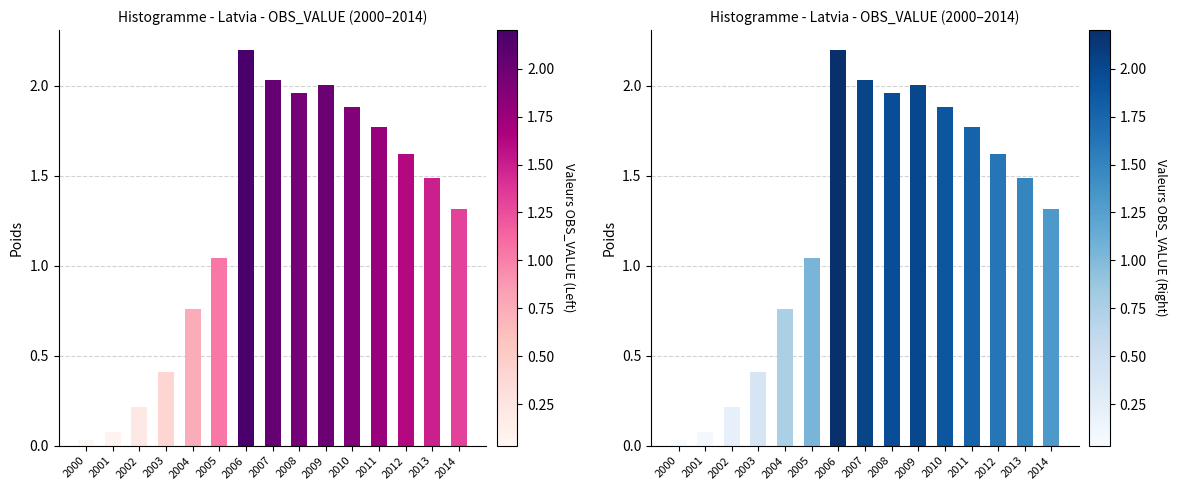

Is it true that the value at 2008 is 2.0?

True